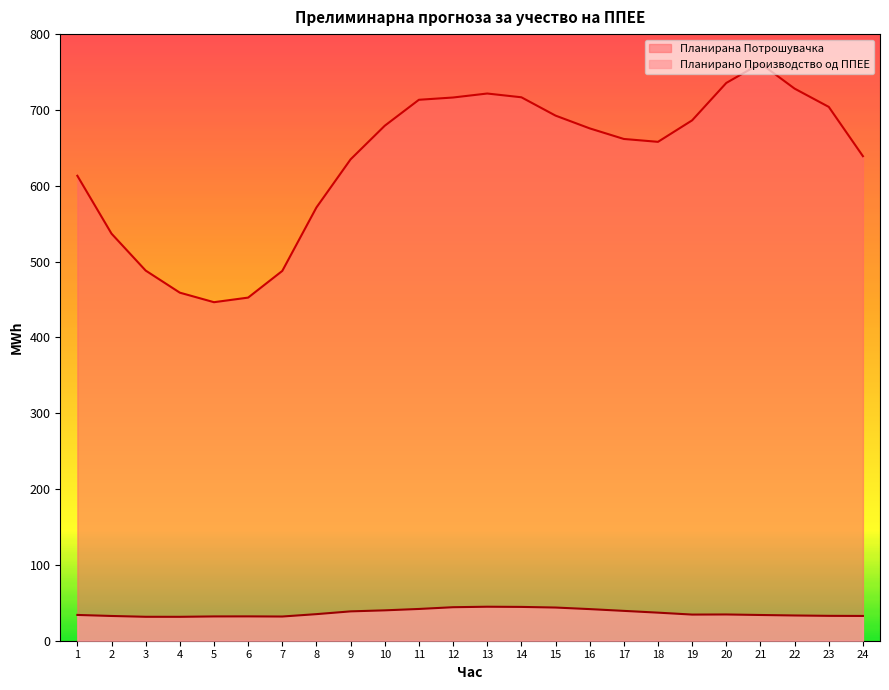

How many interior local peaks does the Планирано Производство од ППЕЕ series have?

3